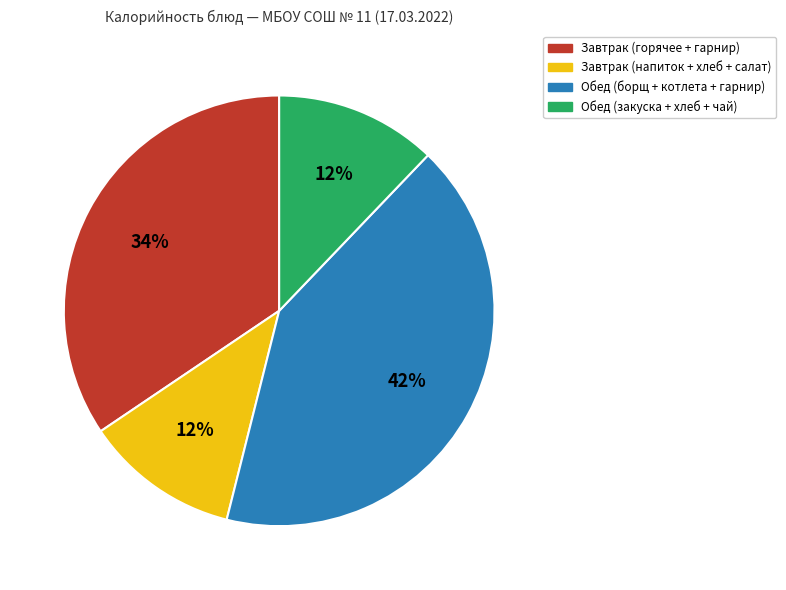

Which category has the biggest portion of the pie?

Обед (борщ + котлета + гарнир)